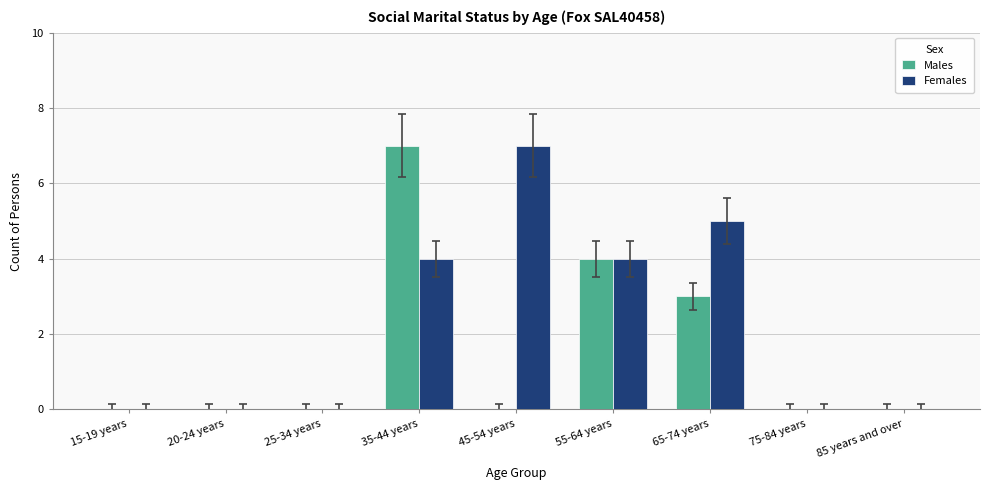

What is the average value of the Females series?

2